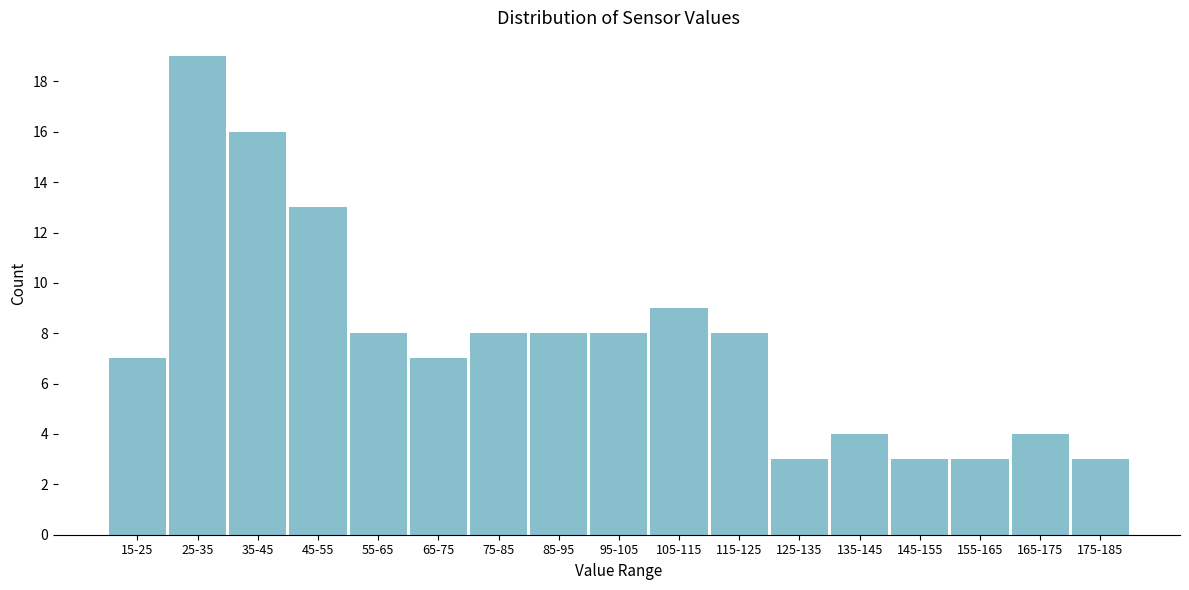

Reading right to left, transcribe all the data shown in this chart.

175-185=3	165-175=4	155-165=3	145-155=3	135-145=4	125-135=3	115-125=8	105-115=9	95-105=8	85-95=8	75-85=8	65-75=7	55-65=8	45-55=13	35-45=16	25-35=19	15-25=7